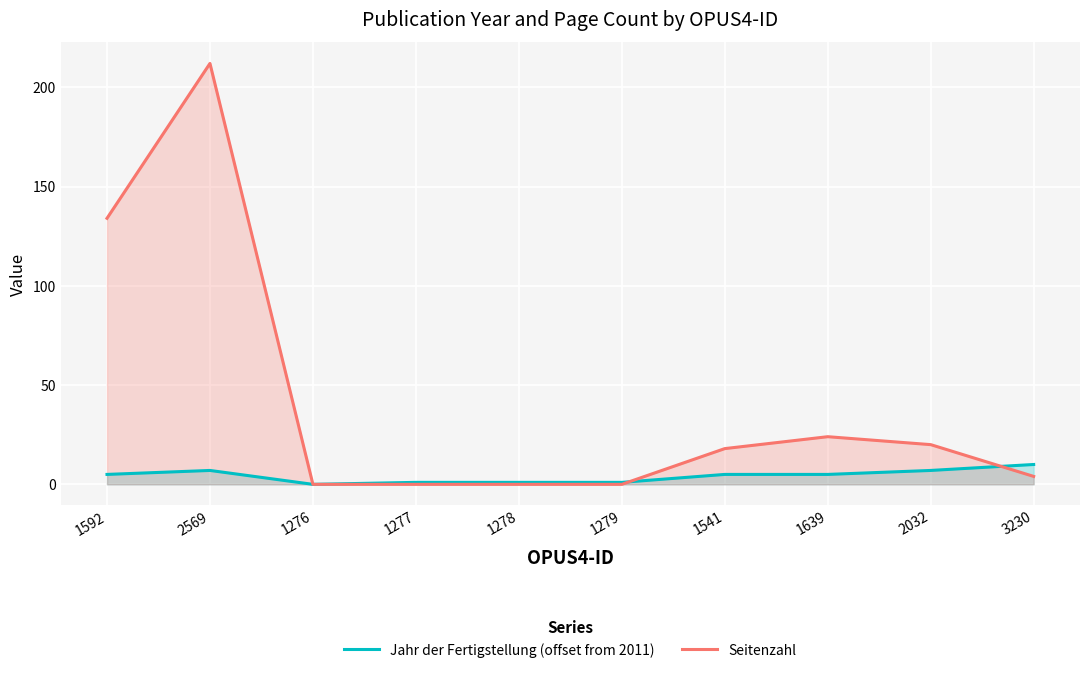

List the labels in order of Jahr der Fertigstellung (offset from 2011) value, smallest first.

1276, 1277, 1278, 1279, 1592, 1541, 1639, 2569, 2032, 3230